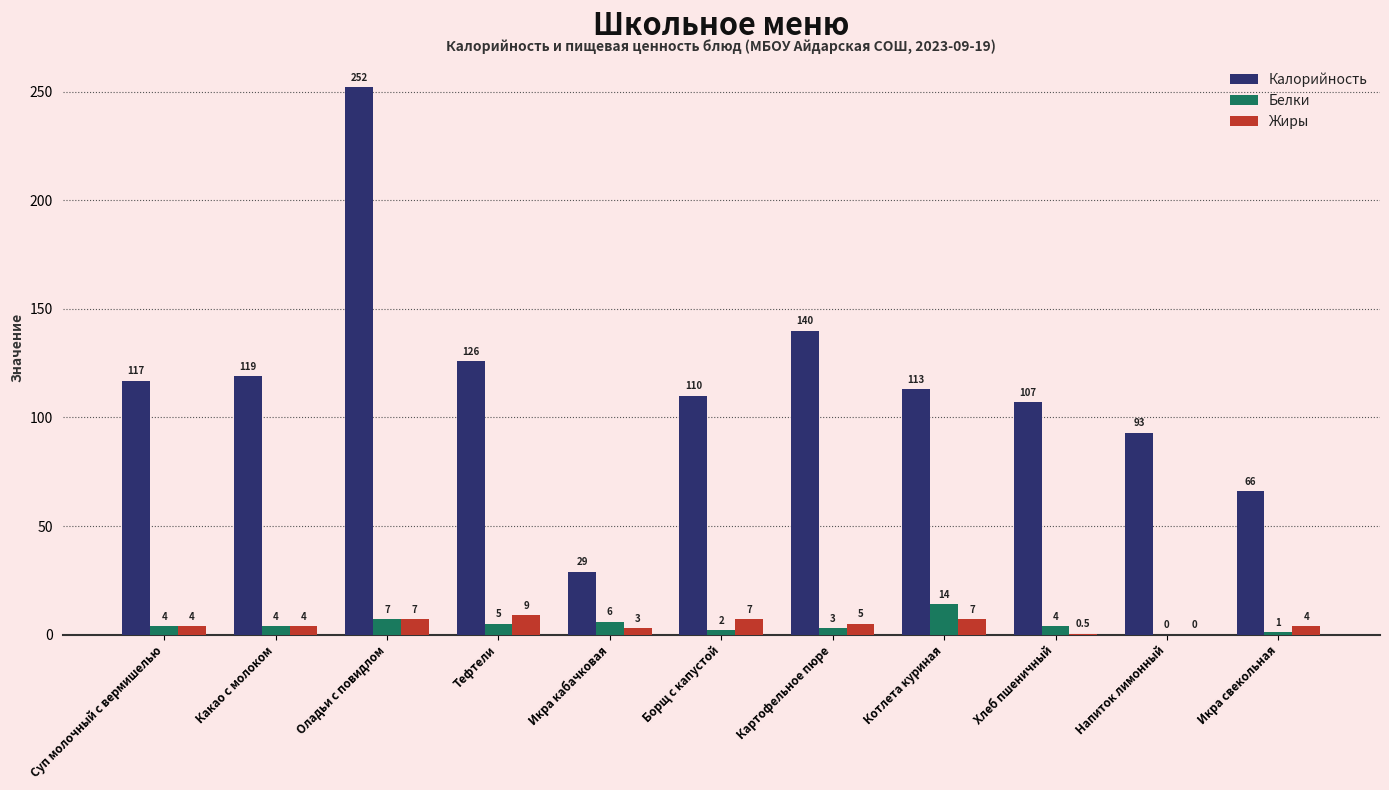

Reading left to right, list all the values displayed in this chart.

Калорийность: 117.0	119.0	252.0	126.0	29.0	110.0	140.0	113.0	107.0	93.0	66.0
Белки: 4.0	4.0	7.0	5.0	6.0	2.0	3.0	14.0	4.0	0.0	1.0
Жиры: 4.0	4.0	7.0	9.0	3.0	7.0	5.0	7.0	0.5	0.0	4.0